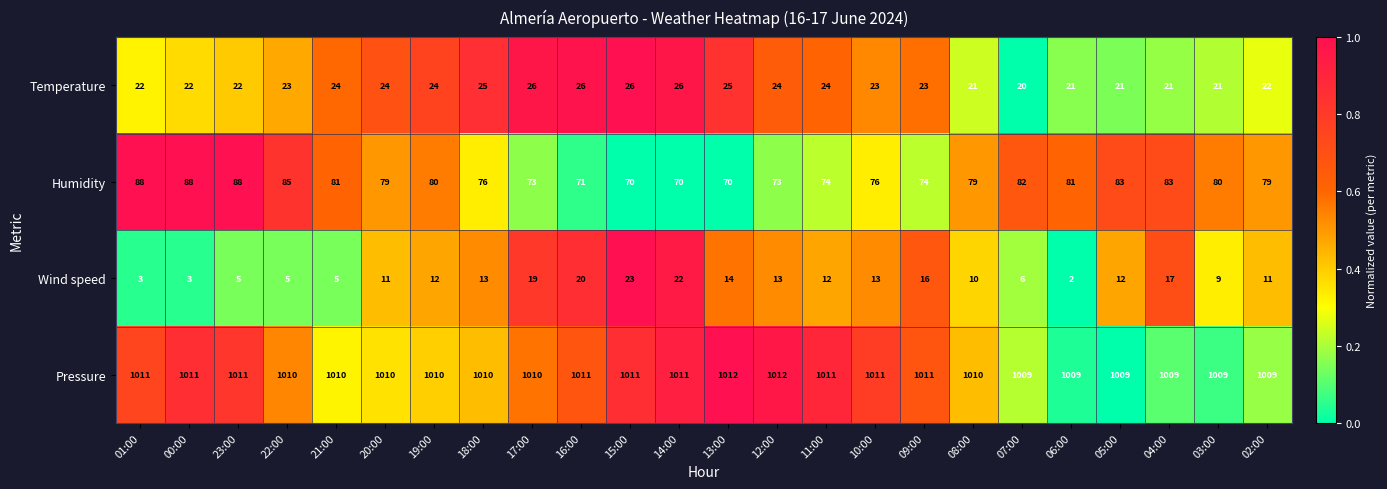

What is the sum of the Wind speed values at 10:00 and 17:00?

32